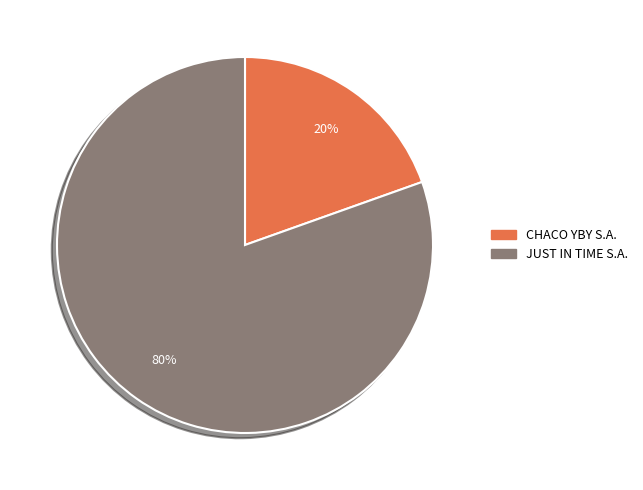

To the nearest percent, what is the average slice percentage?

50%